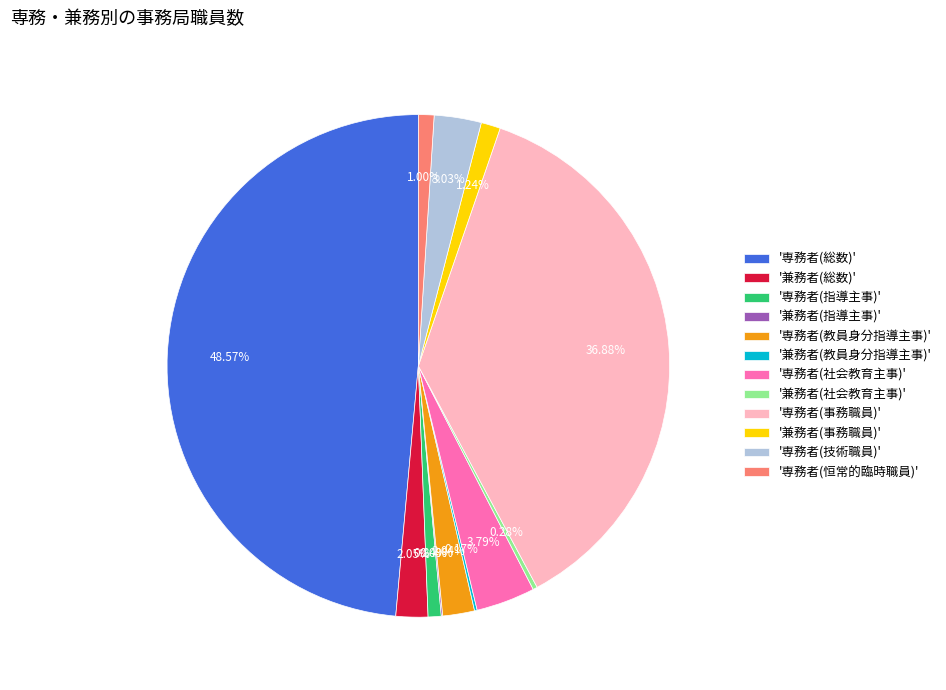

Do '専務者(社会教育主事)' and '専務者(教員身分指導主事)' together represent more than half of the pie?

No